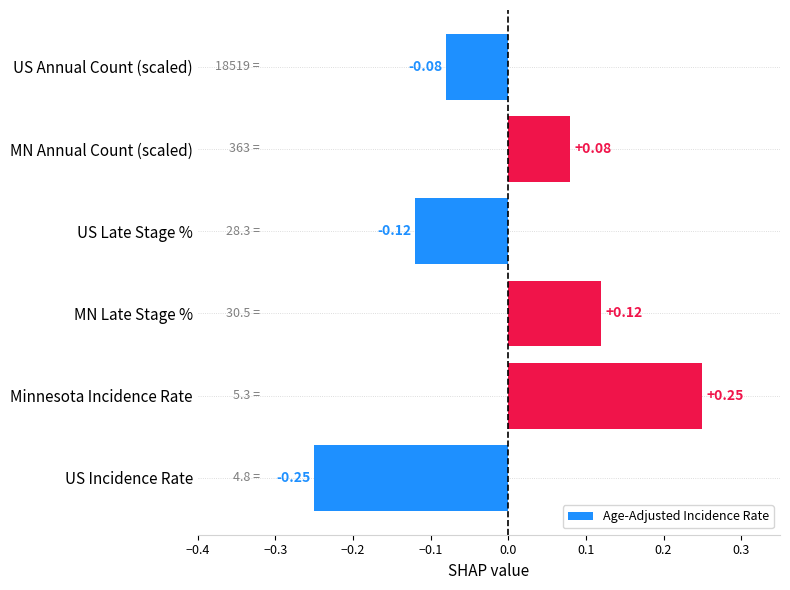

What is the difference between the second highest and minimum values?

0.4